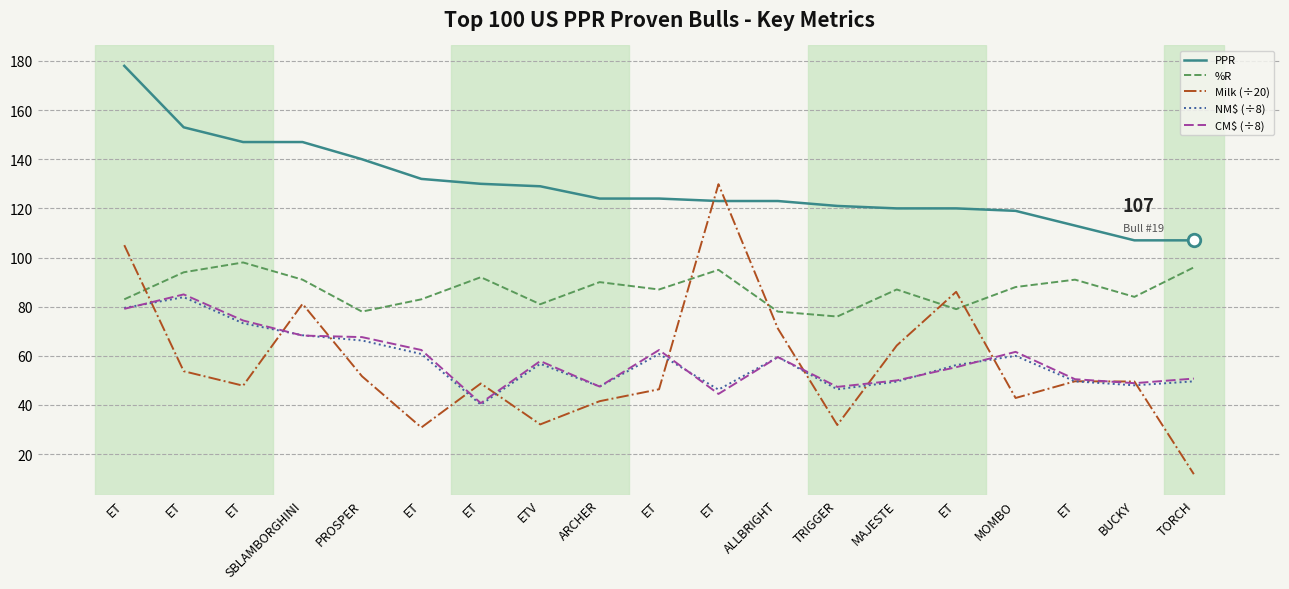

How many lines are shown in the chart?

5